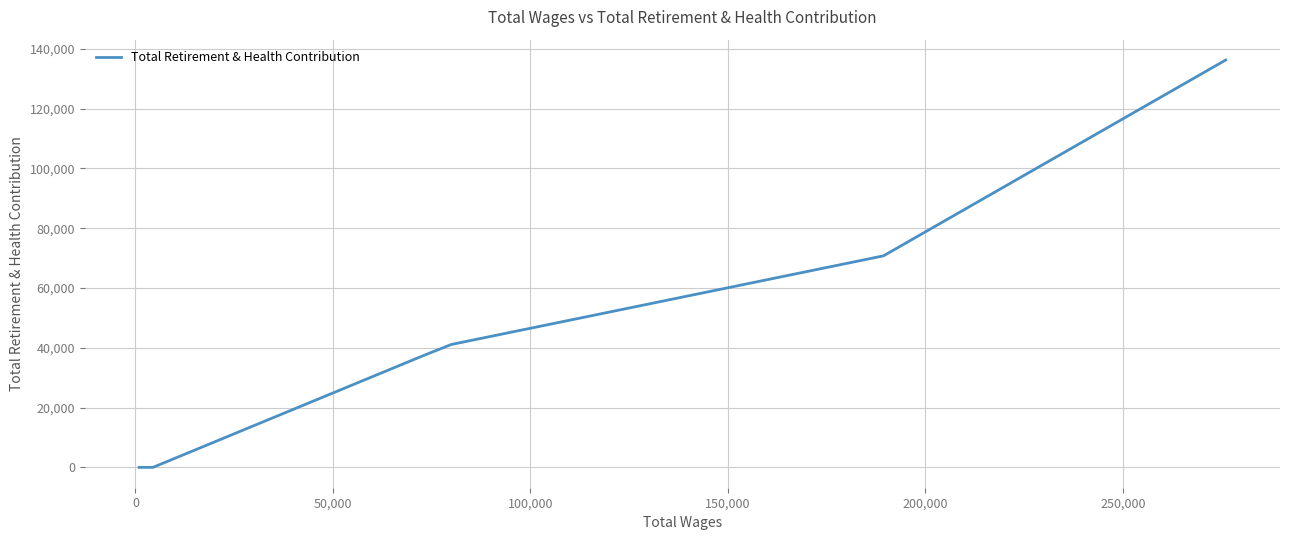

Does the chart have visible grid lines?

Yes